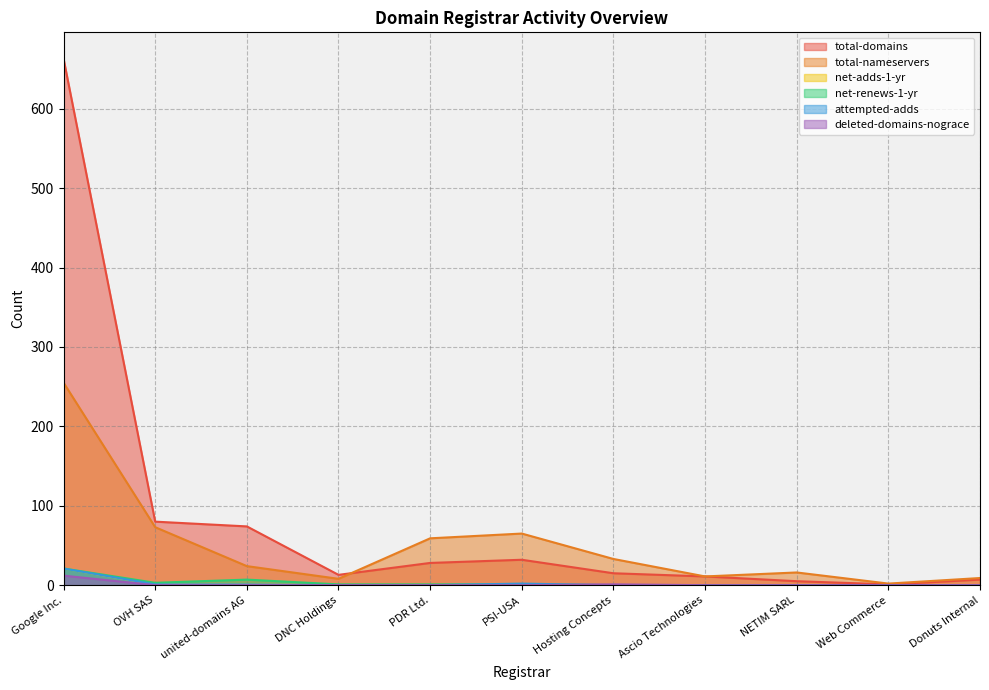

At how many categories does at least one series exceed 223?

1